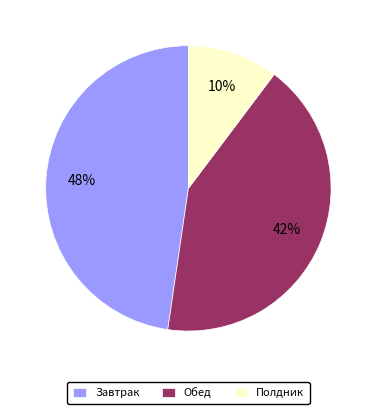

How many slices are in this pie chart?

3